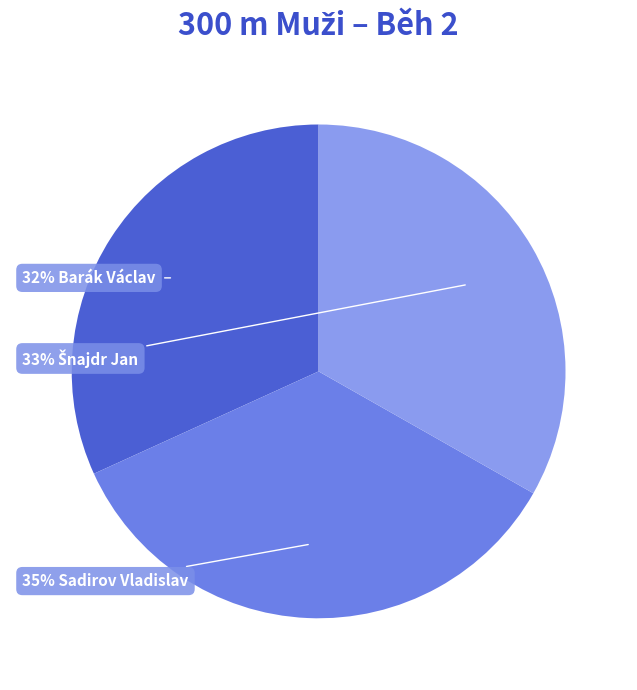

To the nearest percent, what is the average slice percentage?

33%